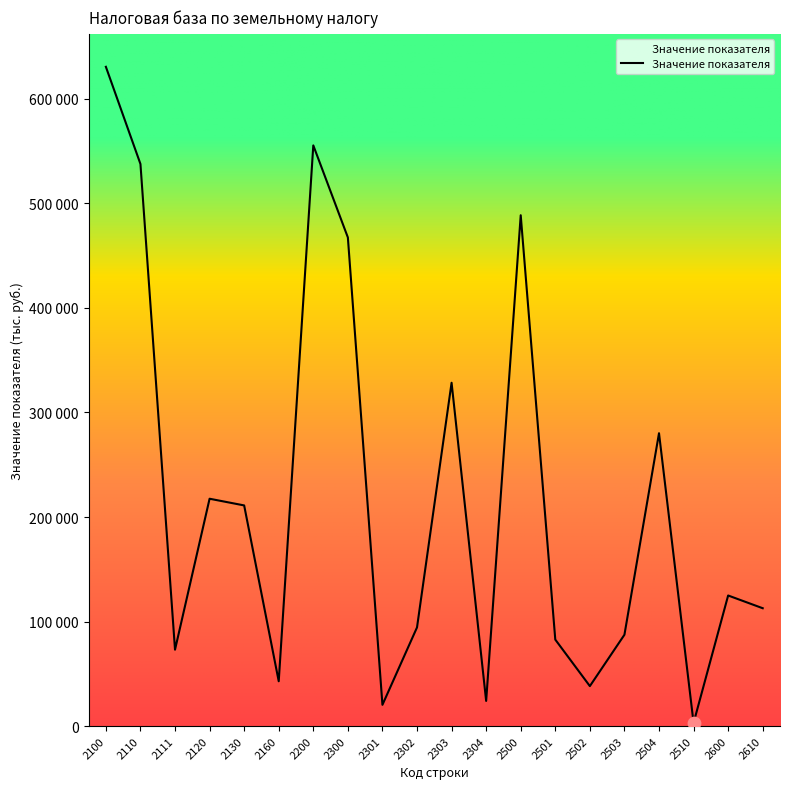

What is the ratio of the value at 2302 to the value at 2500?

0.2